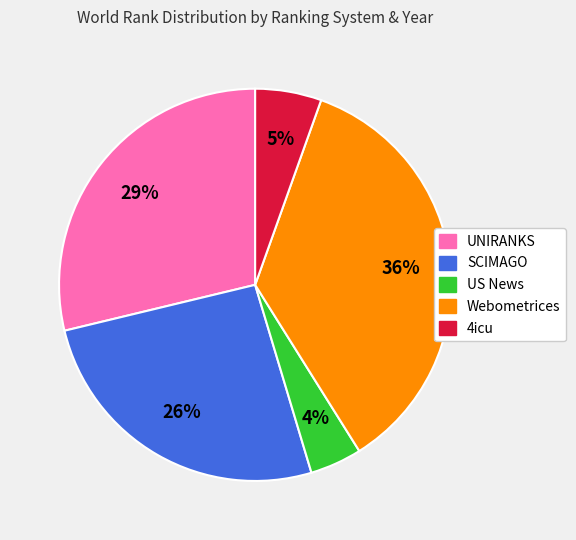

Is there any slice that represents more than half of the pie?

No